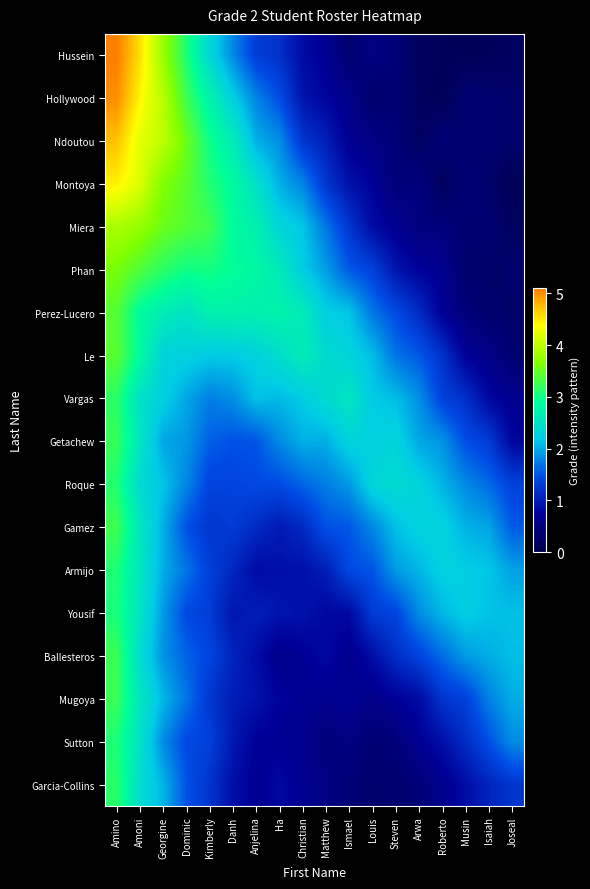

What is the total value across all series at Amino?

65.3